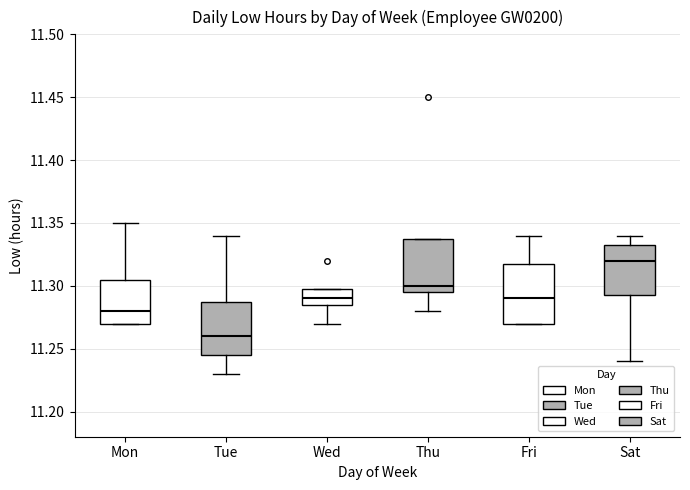

Comparing the boxes themselves (not the whiskers), which one is the tallest?

Fri